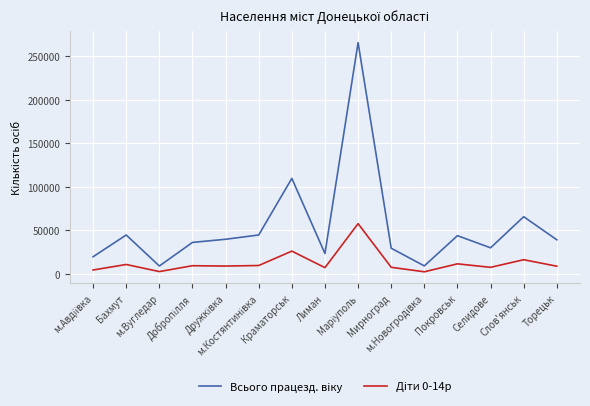

True or false: Дiти 0-14р and Всього працезд. вiку cross at least once.

False